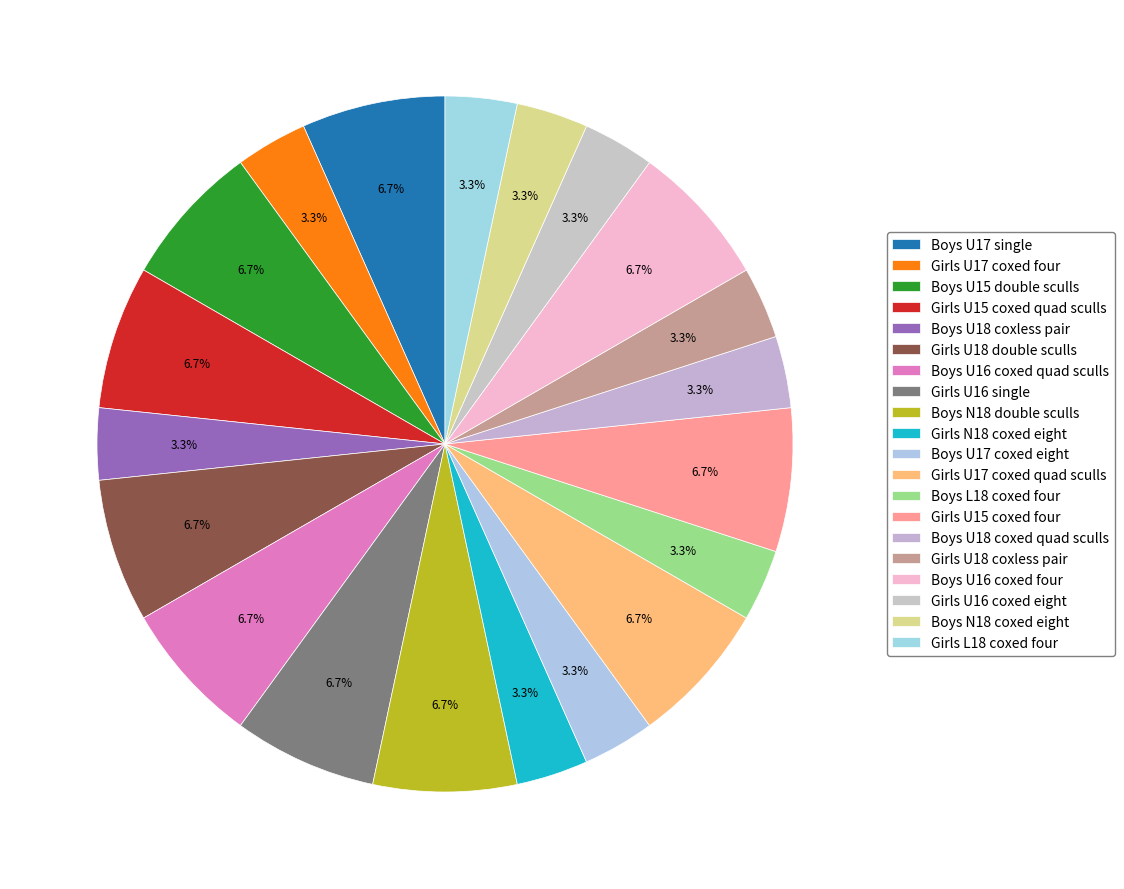

How many slices are in this pie chart?

20